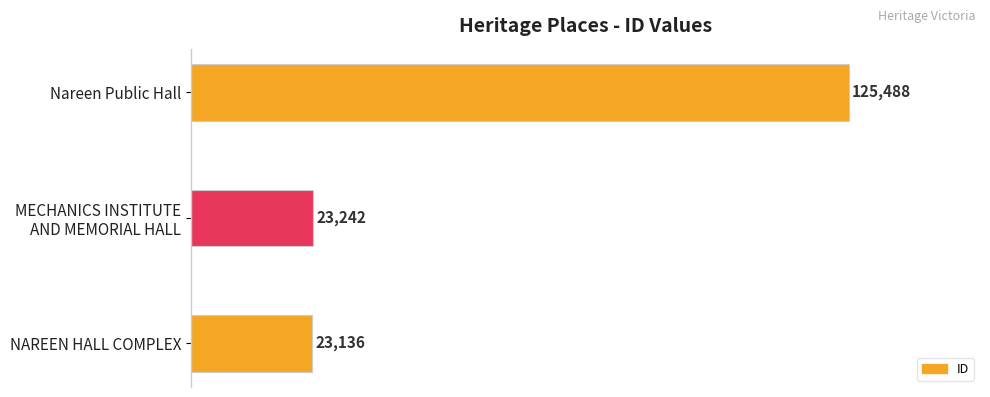

How many bars are there in total?

3